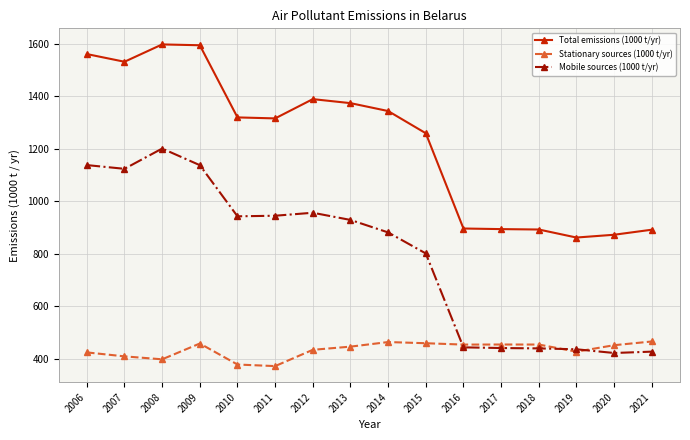

Does the chart display data point markers on the line(s)?

Yes